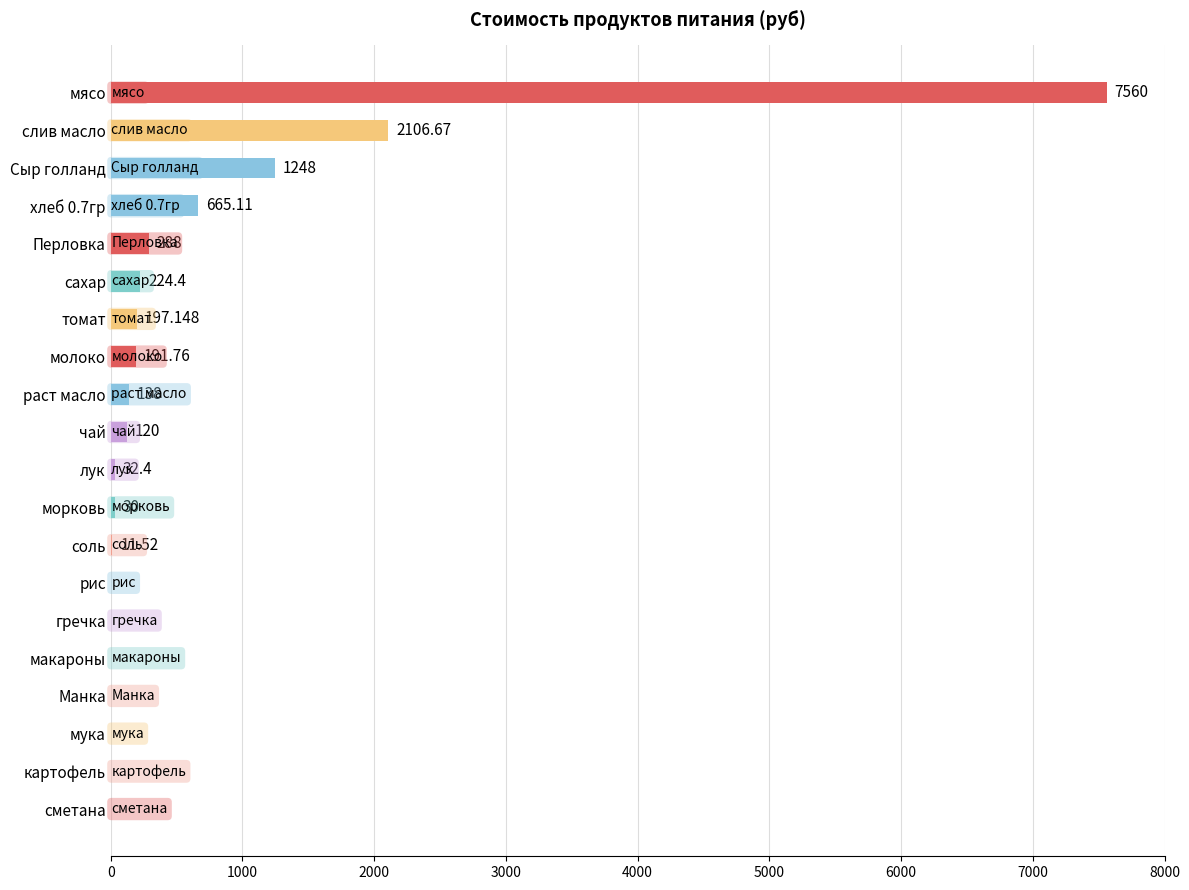

How many positive values are there?

13